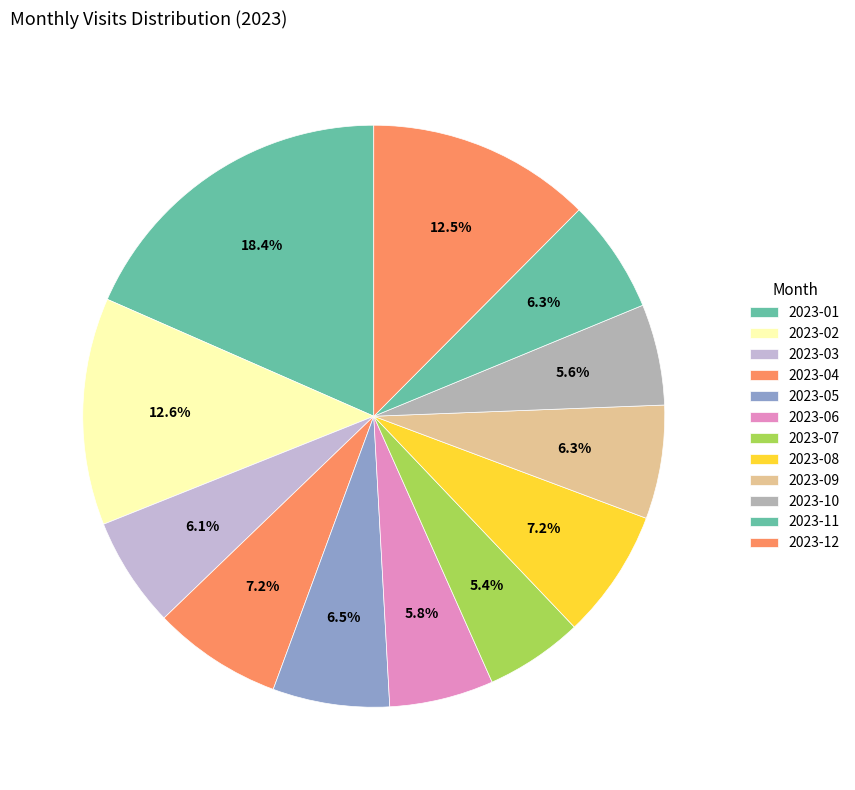

Rank the categories by value from highest to lowest.

2023-01, 2023-02, 2023-12, 2023-04, 2023-08, 2023-05, 2023-09, 2023-11, 2023-03, 2023-06, 2023-10, 2023-07